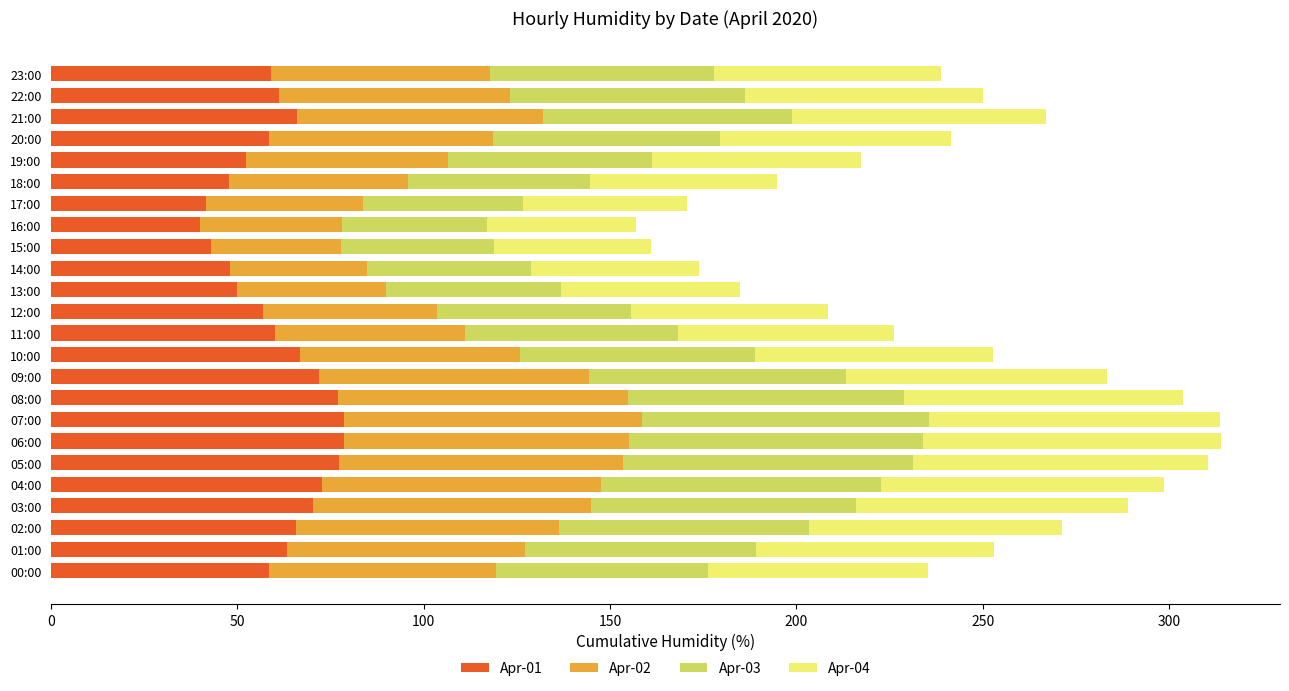

What is the maximum value for Apr-01?

78.6